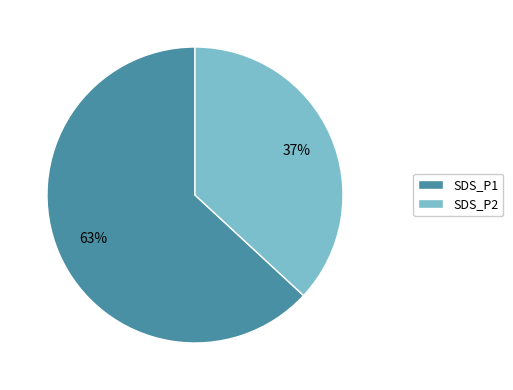

To the nearest percent, what is the difference between the largest and smallest slice percentages?

26%